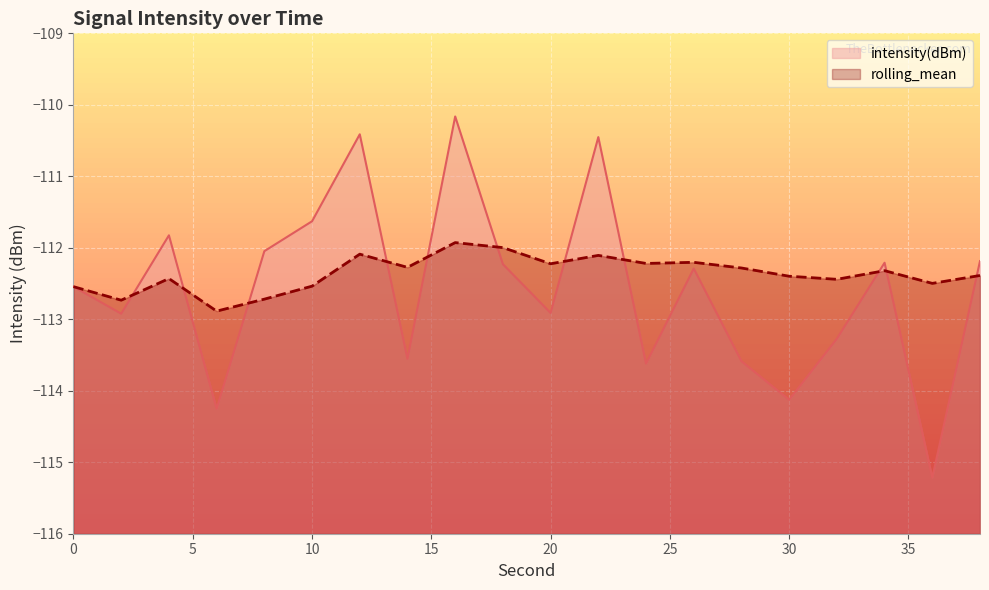

The intensity(dBm) series shows -52.5 at 32. True or false?

False